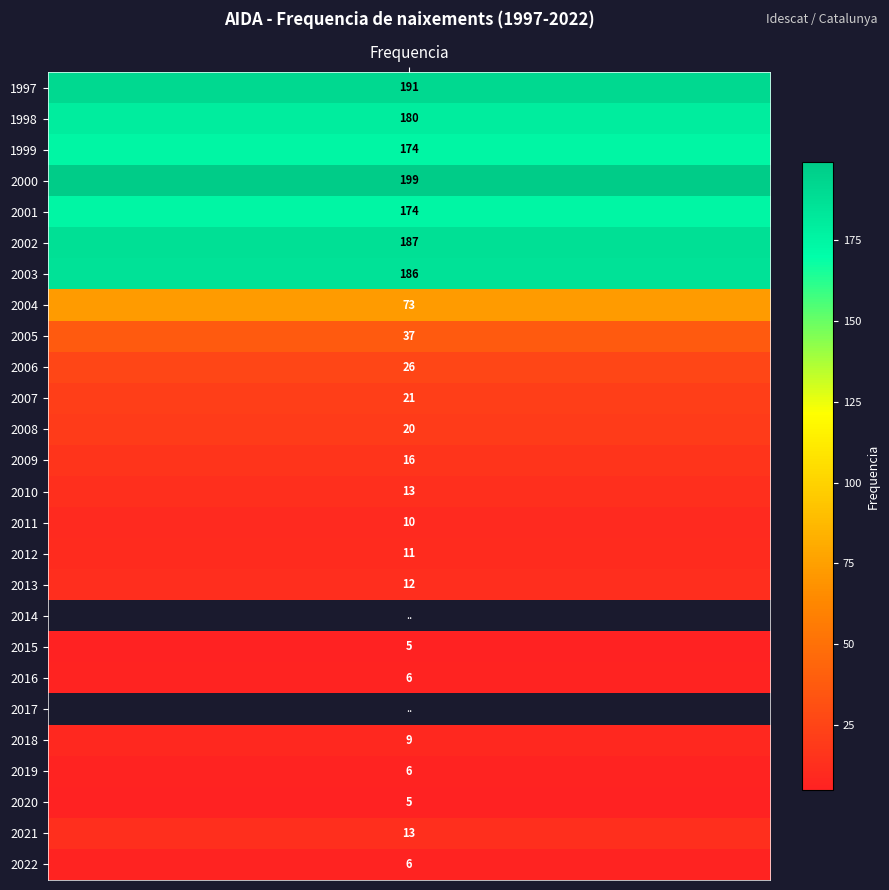

What is the approximate value at 2012?

11